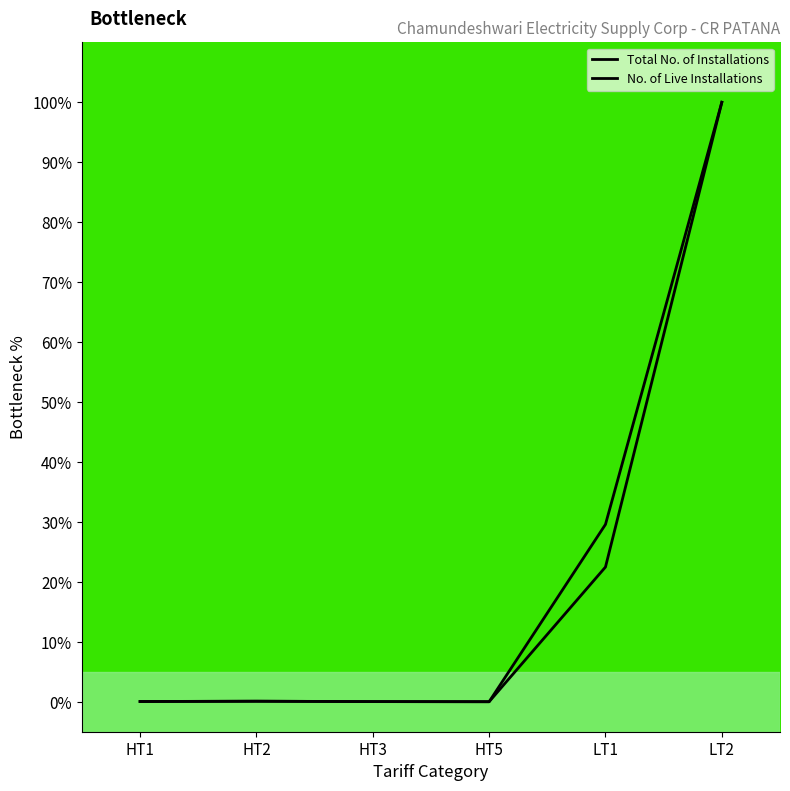

What is the value of the No. of Live Installations point at the 2nd from the left?

0.1